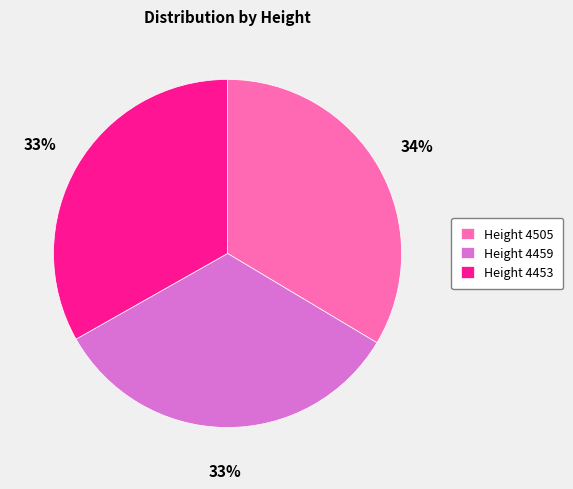

Is the sum of Height 4459 and Height 4453 greater than half?

Yes